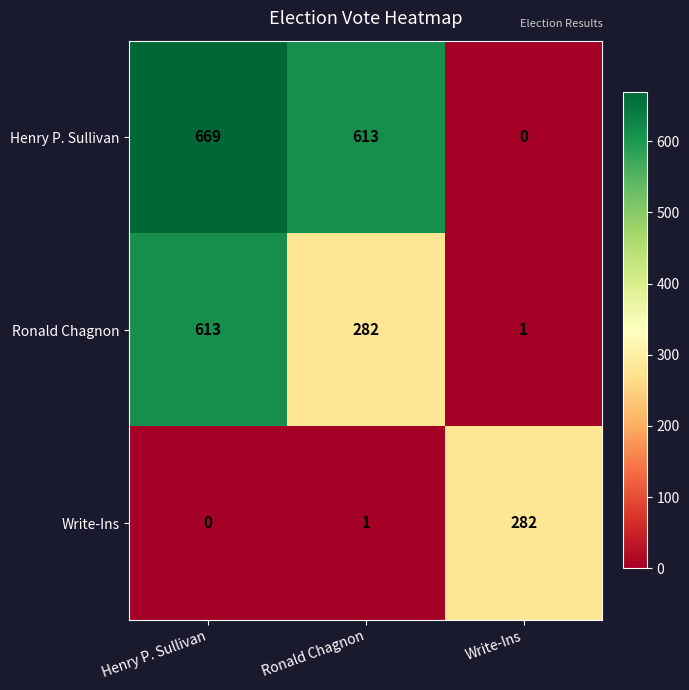

At which category is the sum across all series the highest?

Henry P. Sullivan